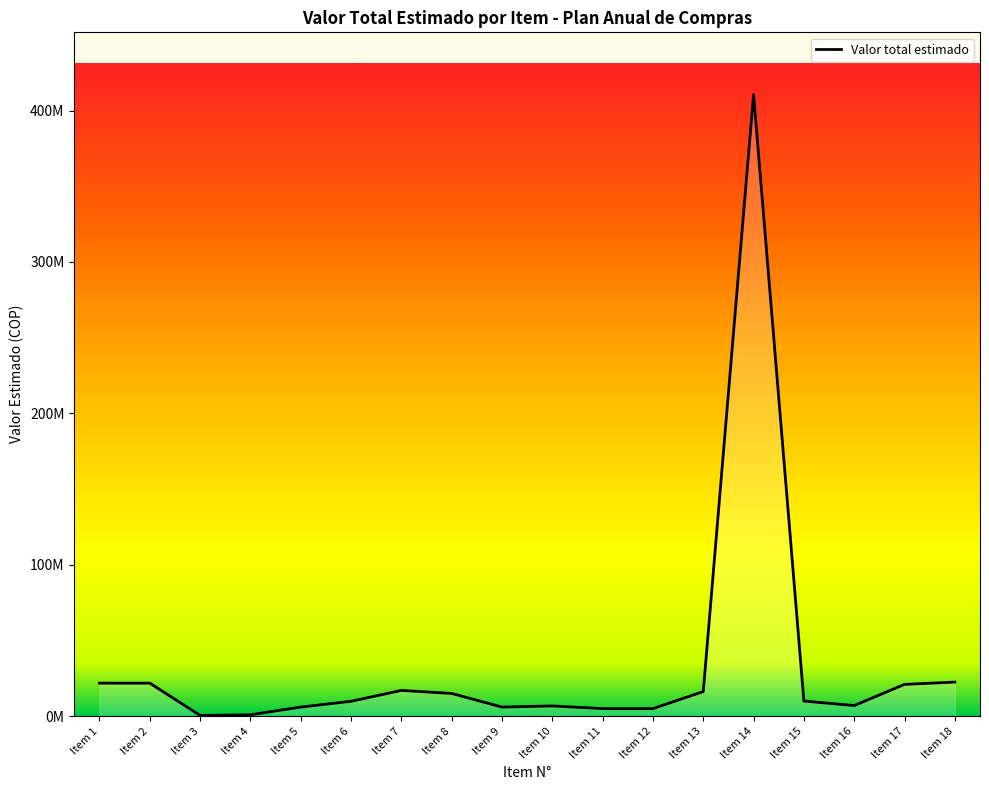

Does the chart have visible grid lines?

No